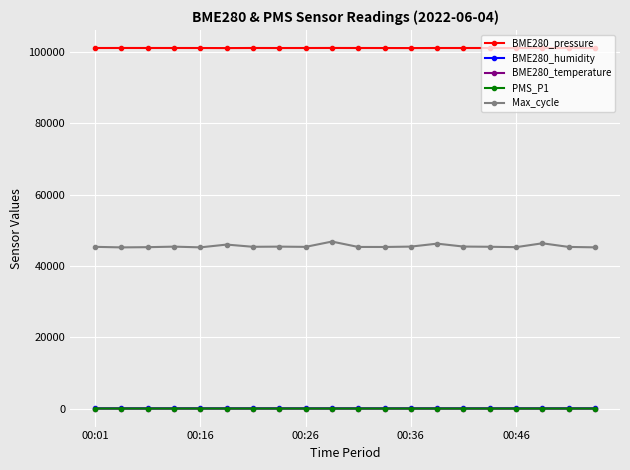

Which series has the widest spread of values?

Max_cycle